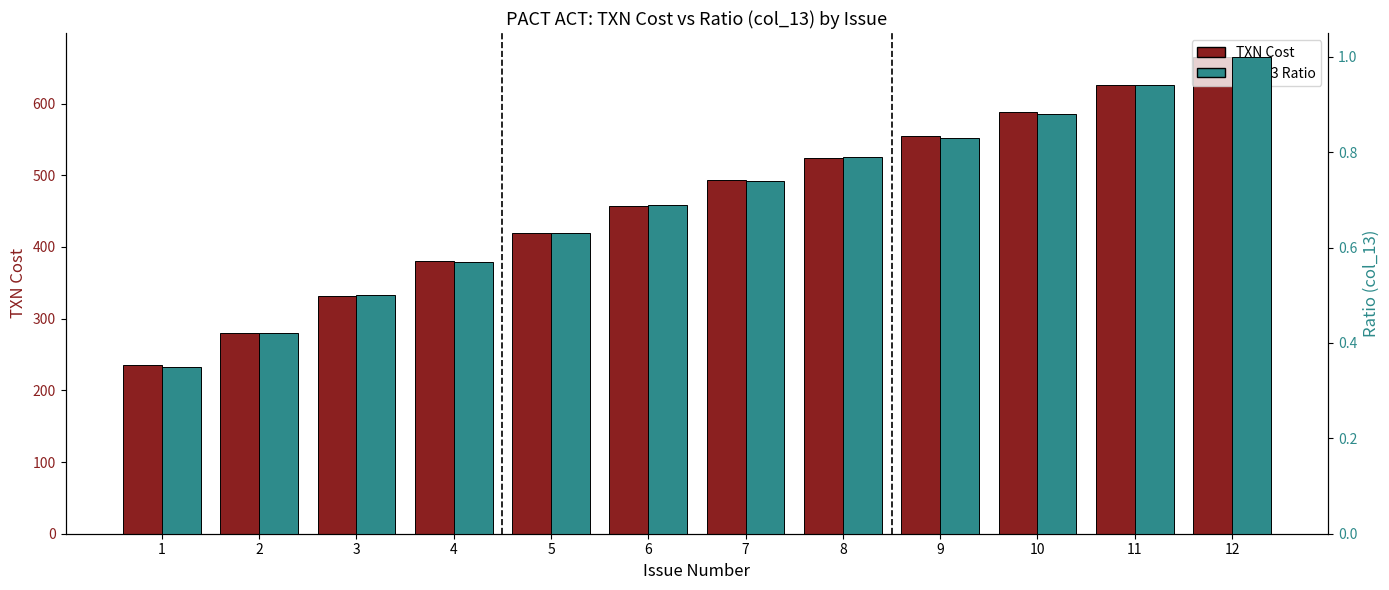

What is the difference between the maximum and minimum values in the col_13 Ratio series?

0.7